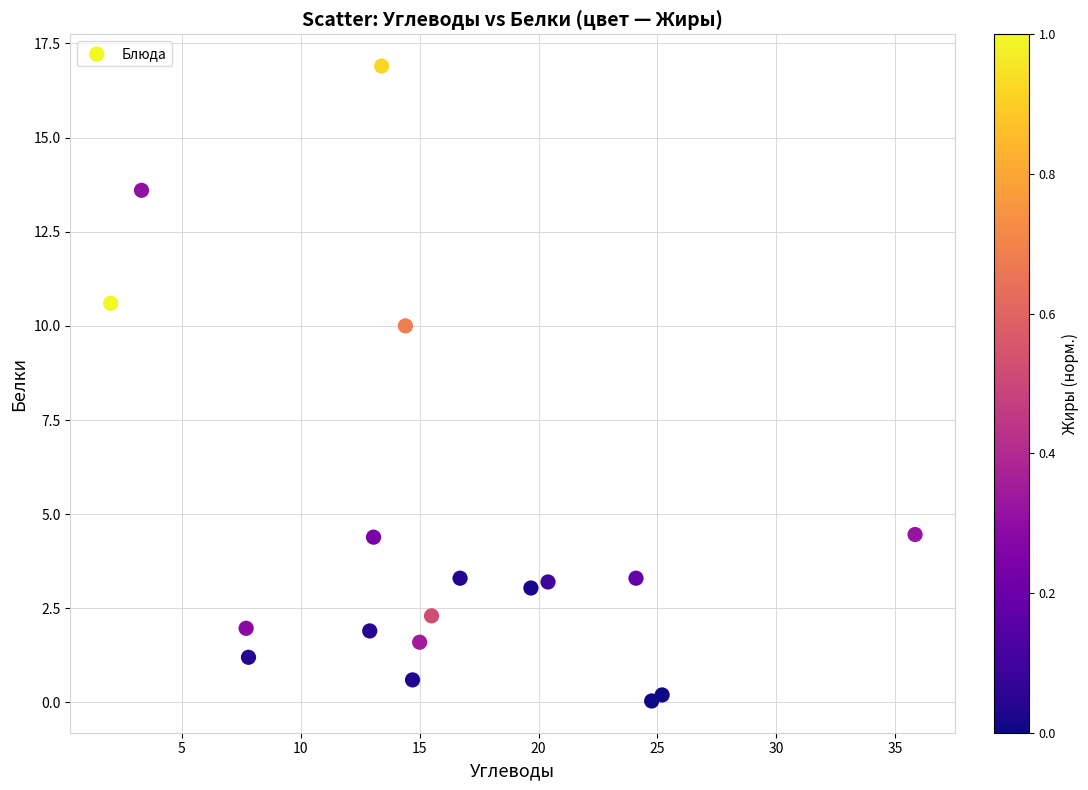

What is the range of Y values (max minus min)?

16.9